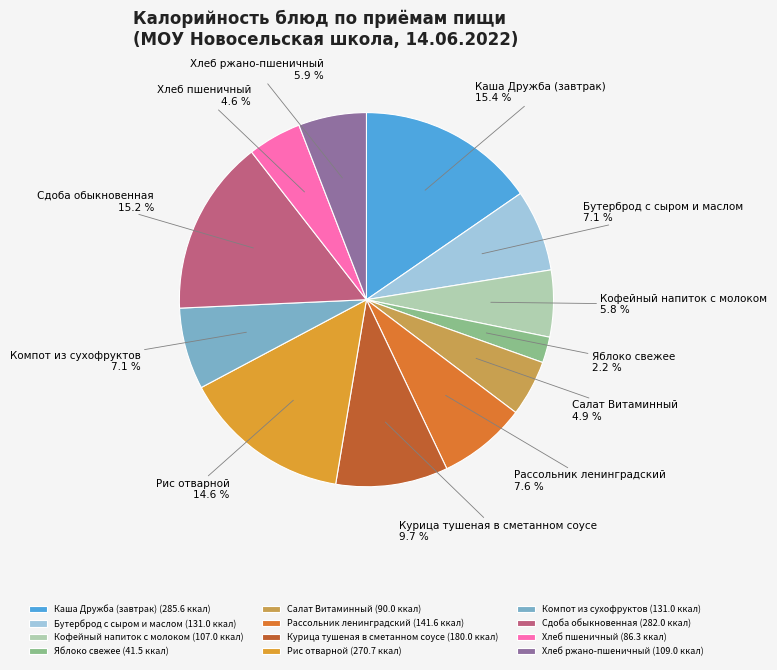

How many segments does this pie chart have?

12